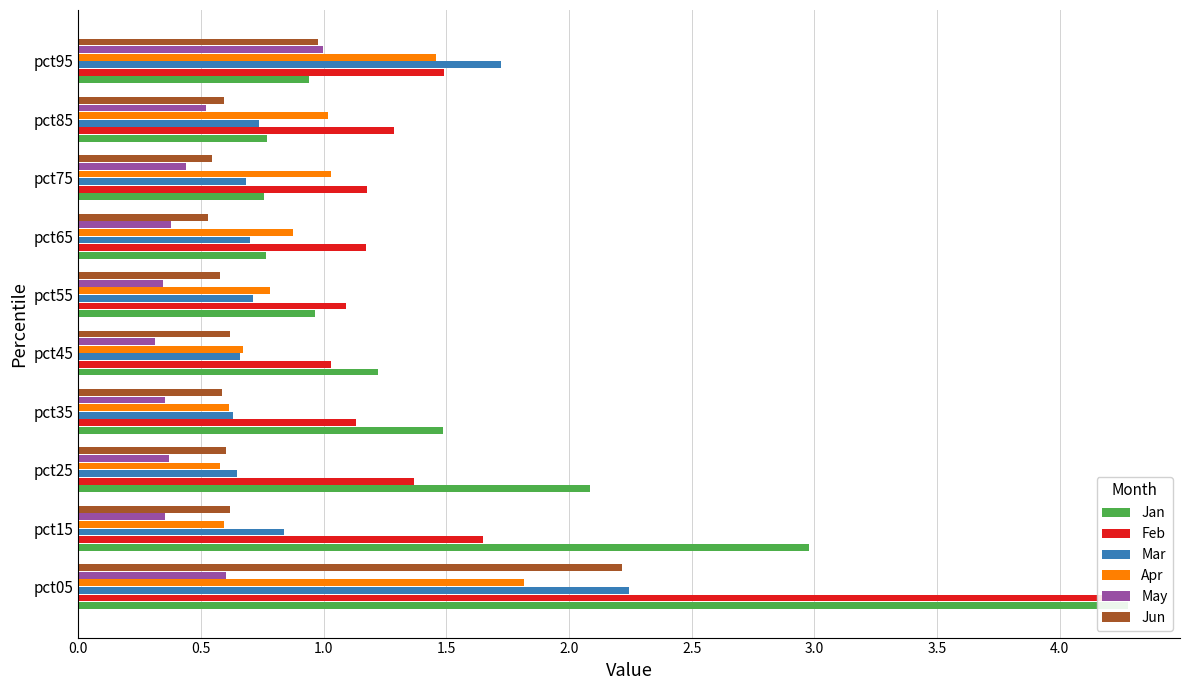

Which series has the largest range (max minus min)?

Jan